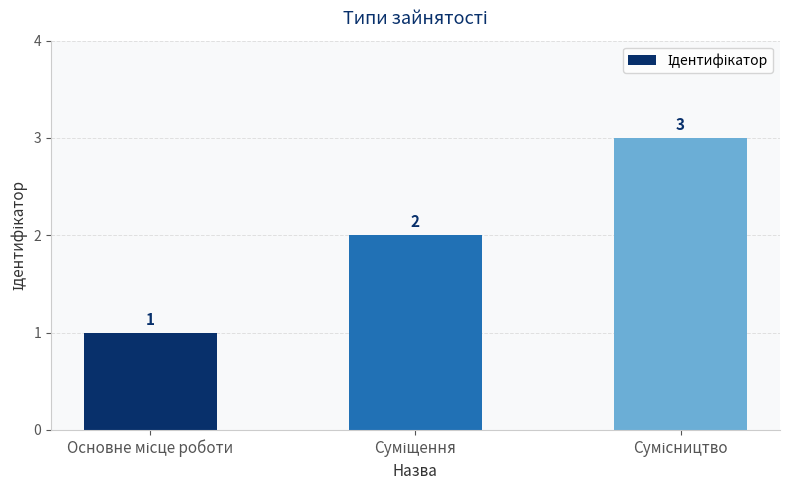

What is the greatest value displayed?

3